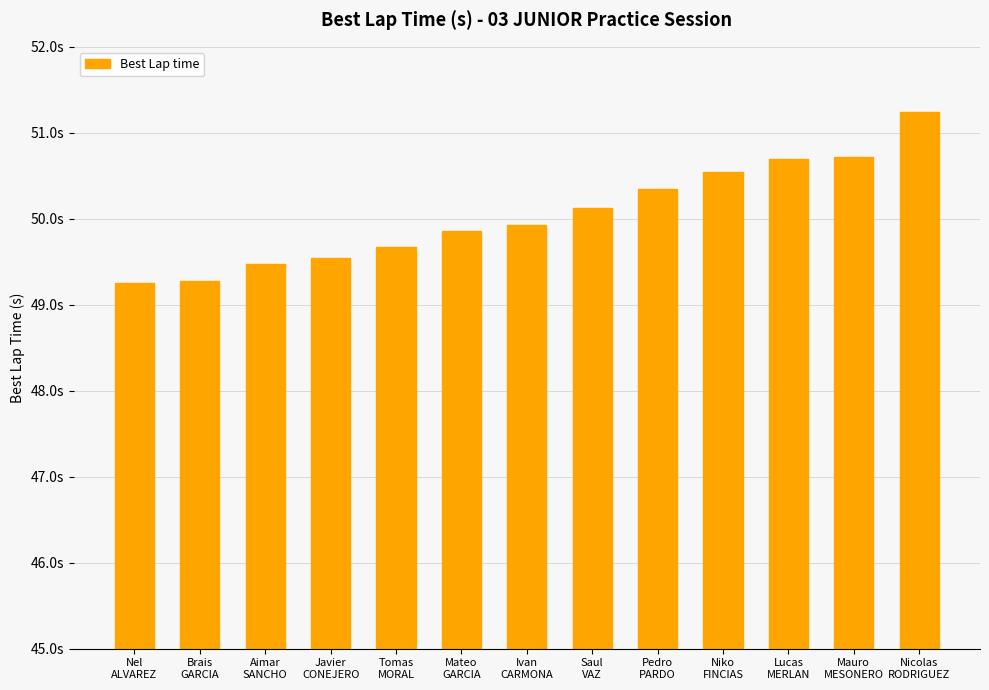

Reading left to right, transcribe all the data shown in this chart.

Nel
ALVAREZ=49.2	Brais
GARCIA=49.3	Aimar
SANCHO=49.5	Javier
CONEJERO=49.5	Tomas
MORAL=49.7	Mateo
GARCIA=49.9	Ivan
CARMONA=49.9	Saul
VAZ=50.1	Pedro
PARDO=50.3	Niko
FINCIAS=50.5	Lucas
MERLAN=50.7	Mauro
MESONERO=50.7	Nicolas
RODRIGUEZ=51.2